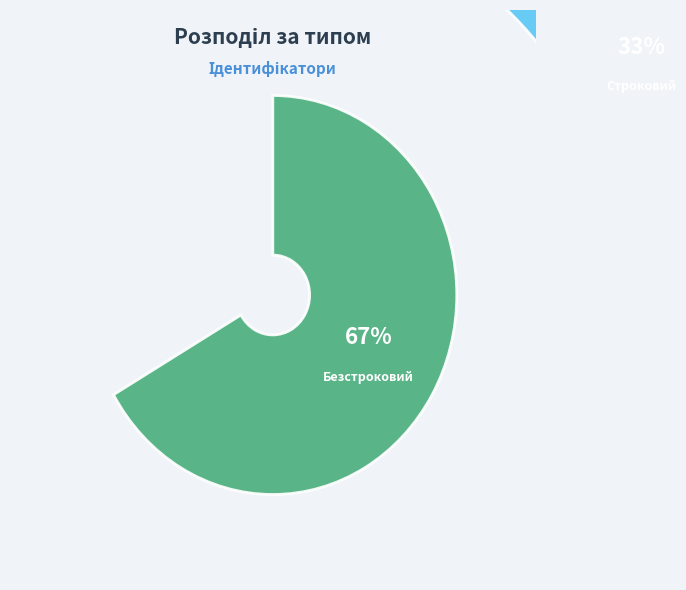

True or false: Безстроковий accounts for 67% of the total.

True